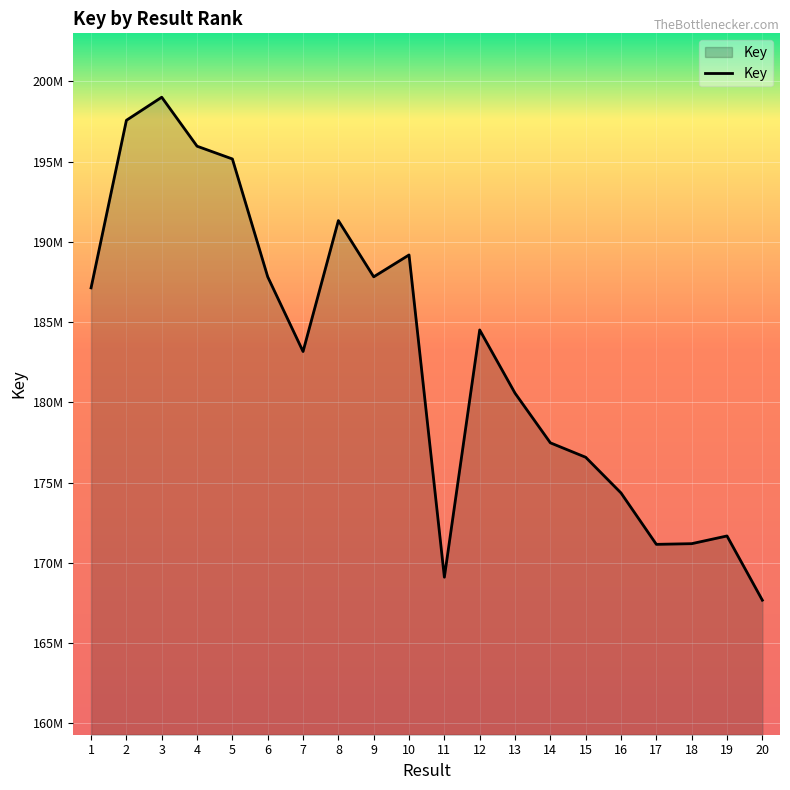

Does the chart display data point markers on the line(s)?

No